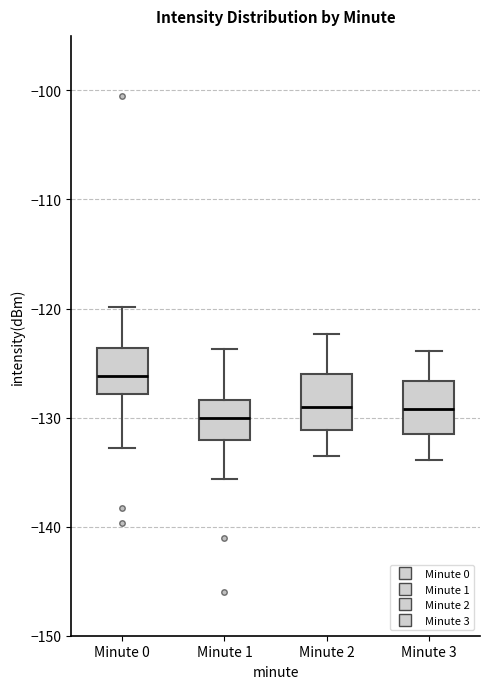

Where does the lower whisker of the box for Minute 1 end on the y-axis? The values are not printed on the chart, so give them approximately, as read against the axis.

-136